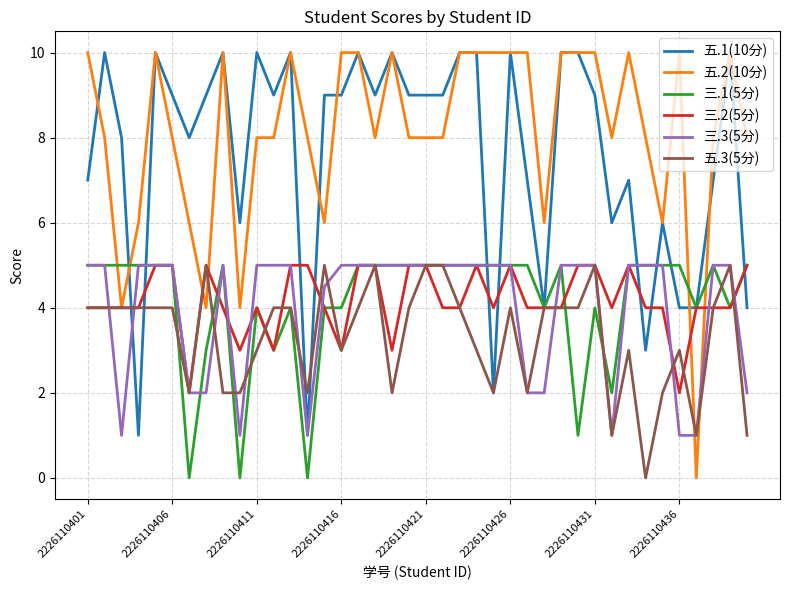

Which series has the widest spread of values?

五.2(10分)